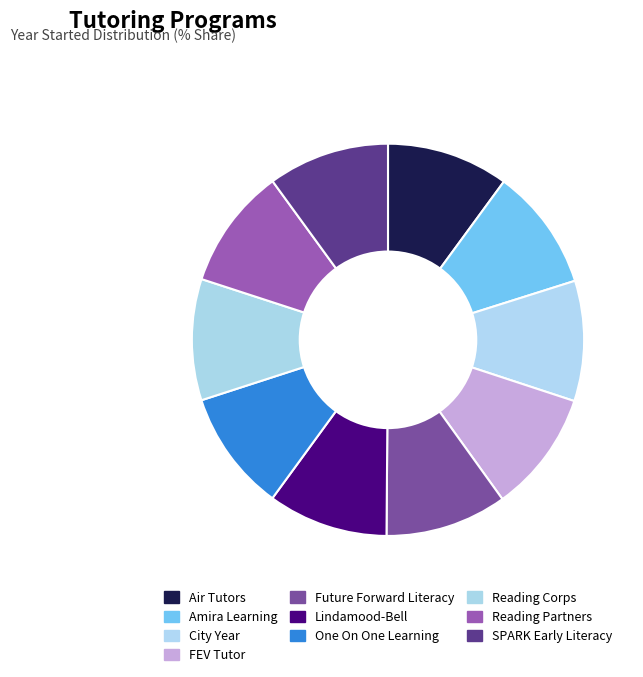

How many segments does this pie chart have?

10